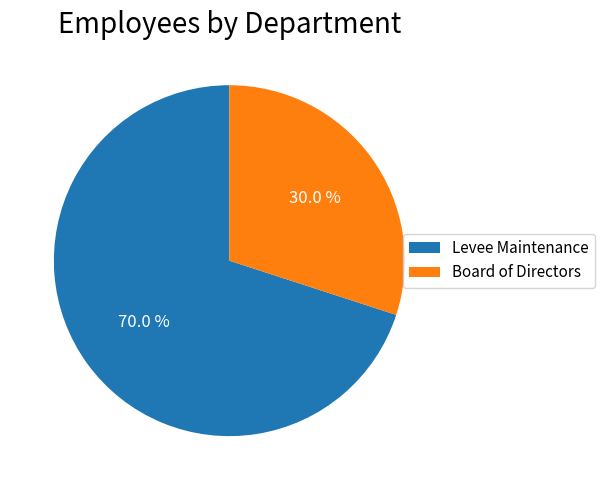

Count the number of slices in the pie.

2